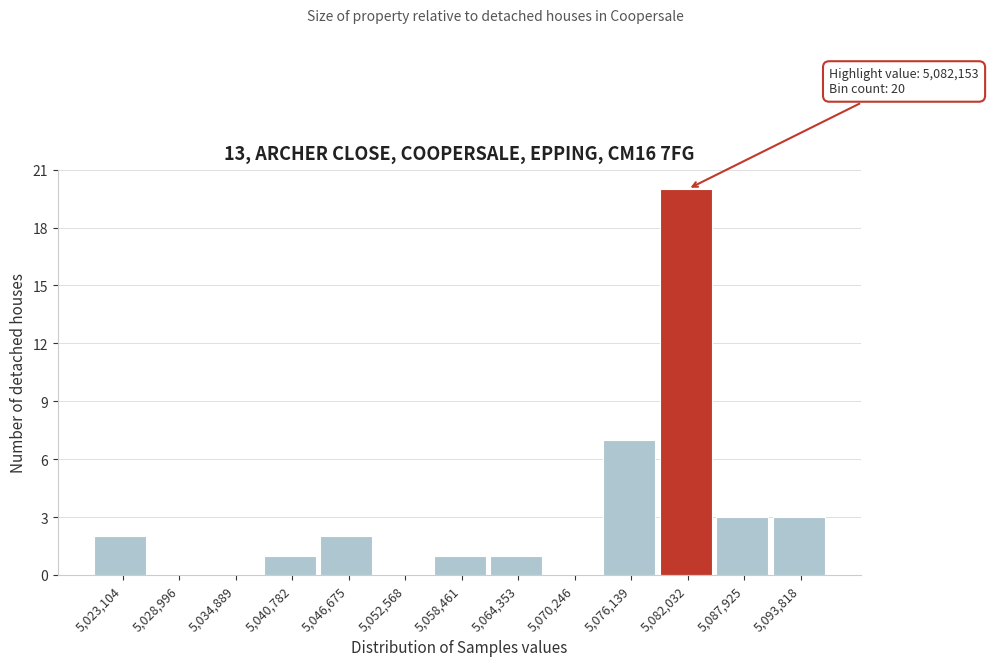

Reading left to right, transcribe all the data shown in this chart.

5,023,104=2	5,028,996=0	5,034,889=0	5,040,782=1	5,046,675=2	5,052,568=0	5,058,461=1	5,064,353=1	5,070,246=0	5,076,139=7	5,082,032=20	5,087,925=3	5,093,818=3